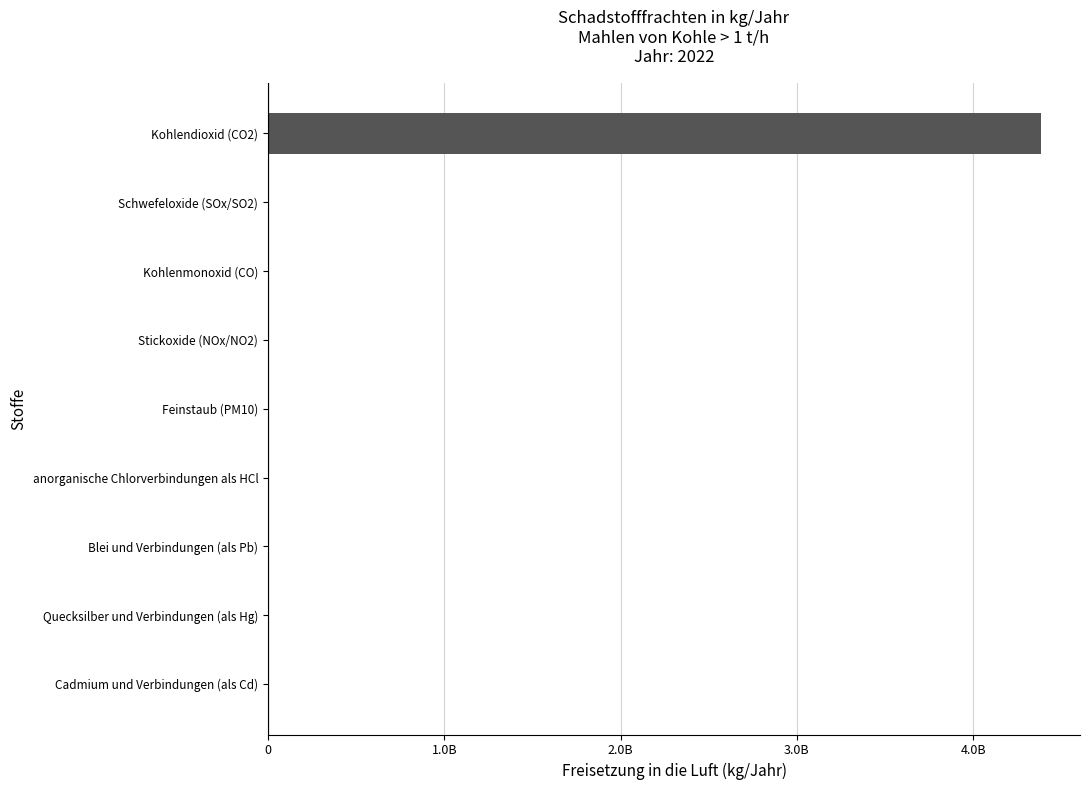

Are the bars horizontal?

Yes